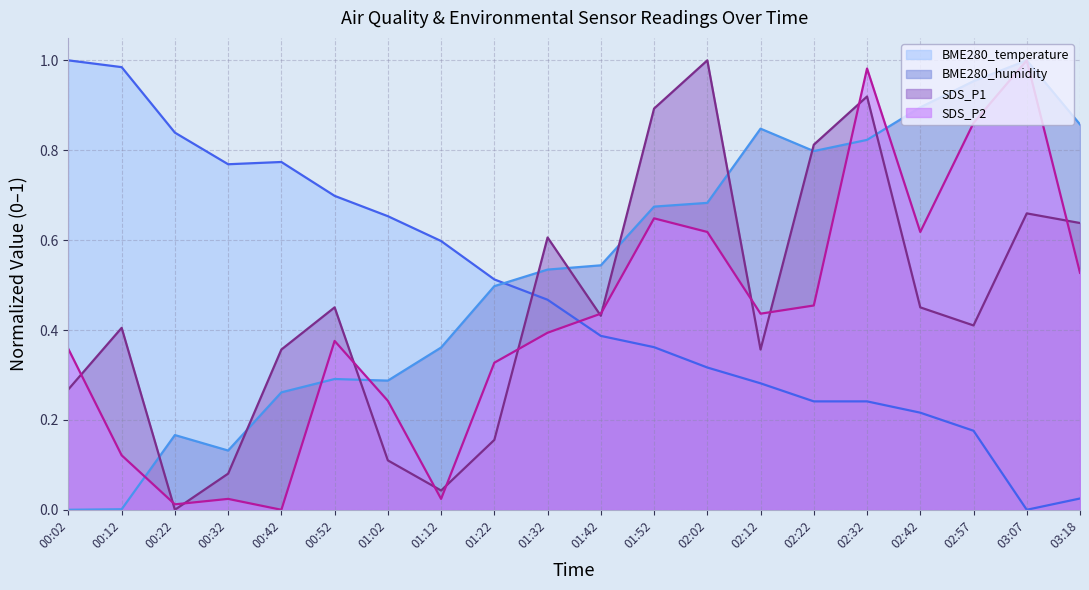

What is the difference between the BME280_humidity values at 02:22 and 01:12?

0.4